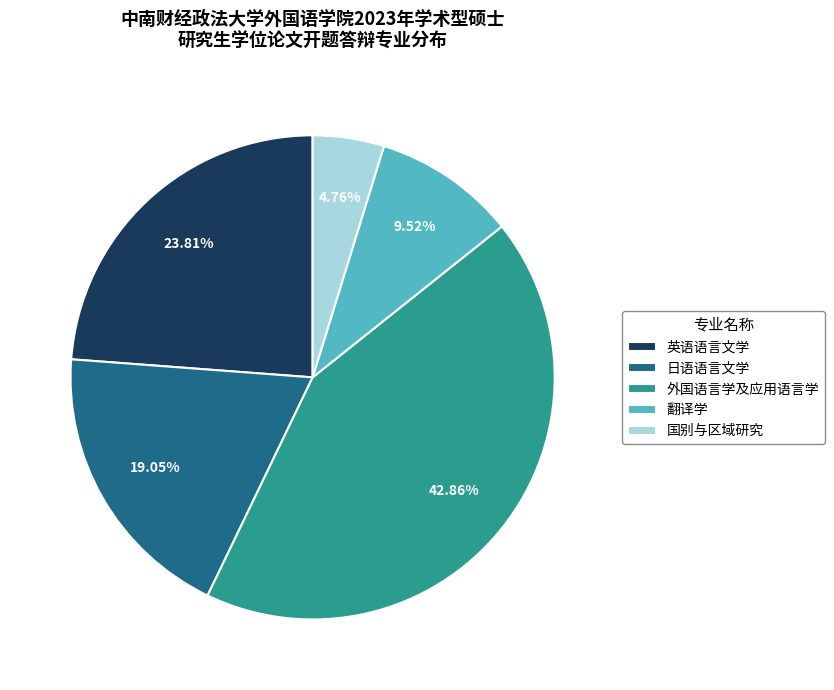

How much of the chart is everything except 英语语言文学?

76.2%